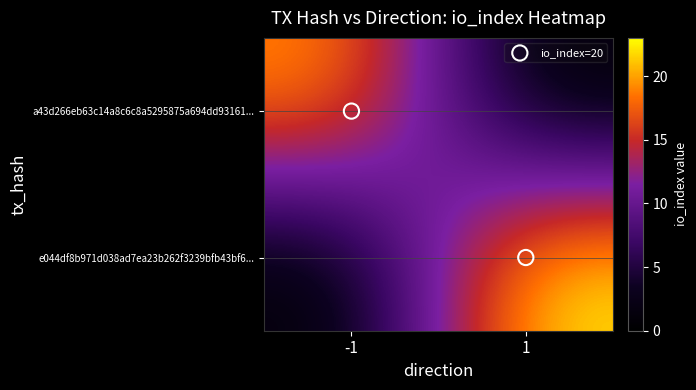

How many distinct data groups are displayed?

2